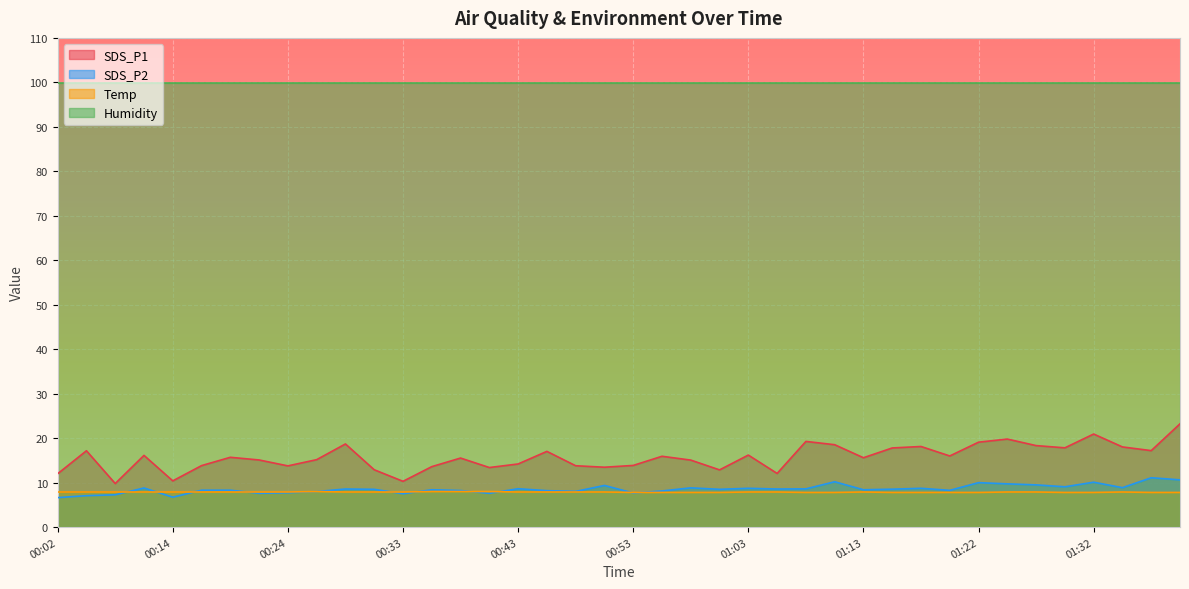

Rank the categories by SDS_P2 value from lowest to highest.

00:02, 00:14, 00:04, 00:06, 00:33, 00:21, 00:41, 00:53, 00:24, 00:26, 00:48, 00:55, 00:46, 00:38, 01:20, 00:16, 00:19, 00:36, 01:13, 00:31, 01:00, 01:15, 00:29, 01:05, 01:08, 00:43, 01:03, 01:17, 00:12, 00:58, 01:34, 01:30, 00:51, 01:27, 01:25, 01:22, 01:32, 01:10, 01:39, 01:37